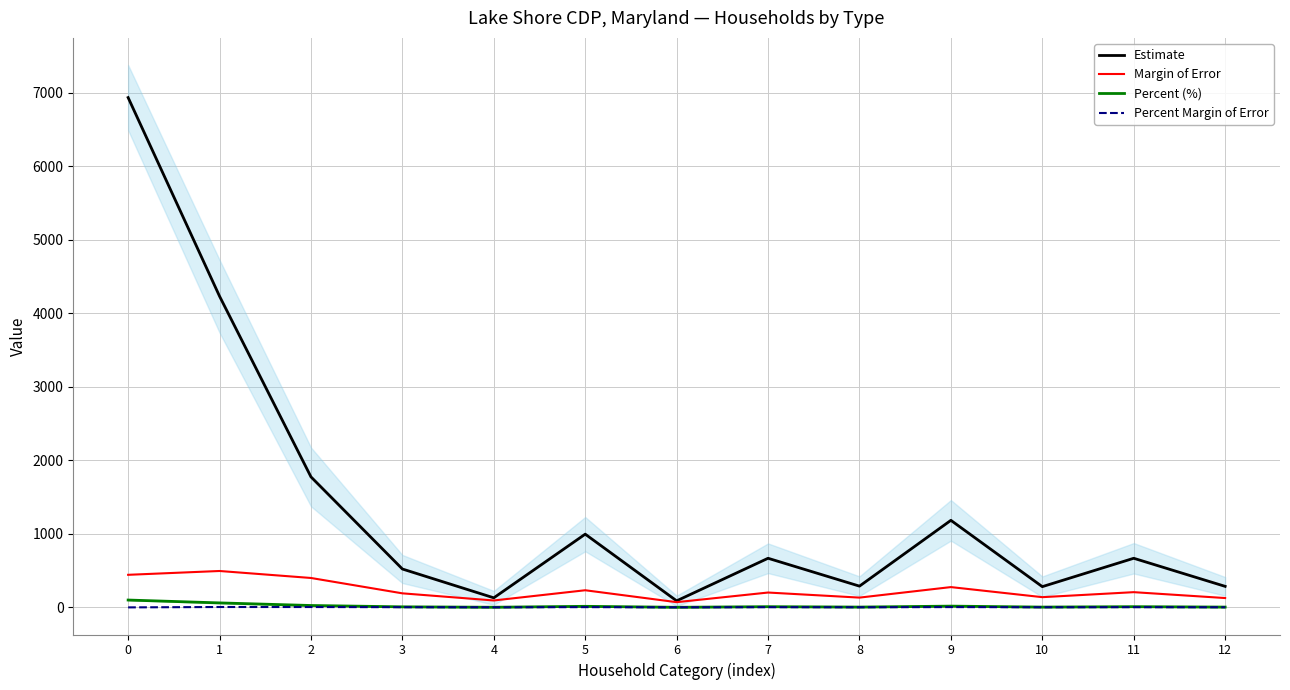

List the labels in order of Percent (%) value, largest first.

0, 1, 2, 9, 5, 7, 11, 3, 8, 10, 12, 4, 6